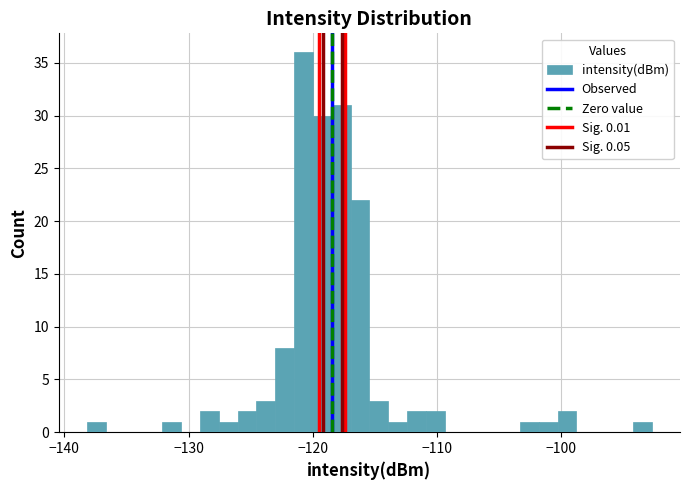

Read against the x-axis, roughly where is the centre of the tallest bar?

-121